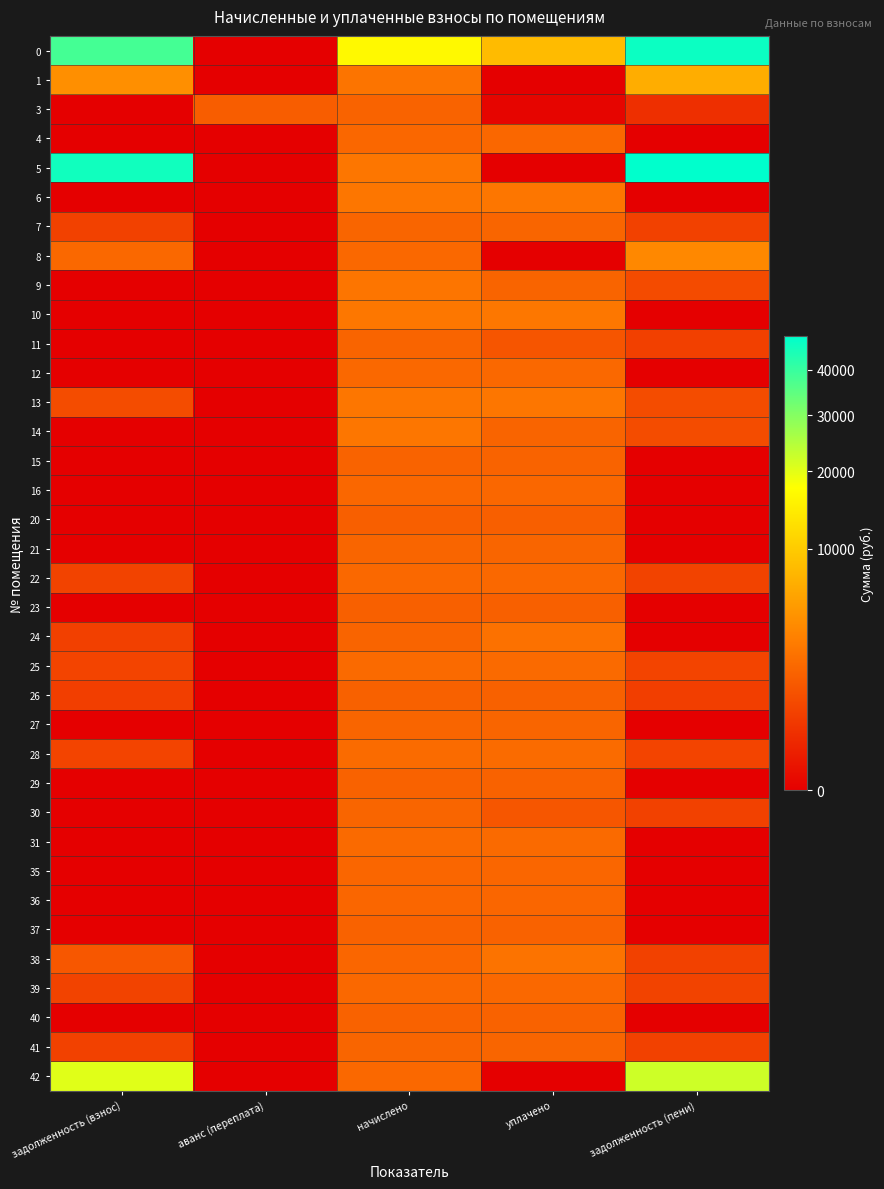

At начислено, list the series in order from smallest to largest.

20, 23, 26, 29, 37, 40, 3, 15, 11, 24, 21, 7, 27, 30, 41, 38, 35, 36, 4, 16, 8, 12, 39, 22, 42, 31, 25, 28, 1, 9, 5, 14, 13, 6, 10, 0